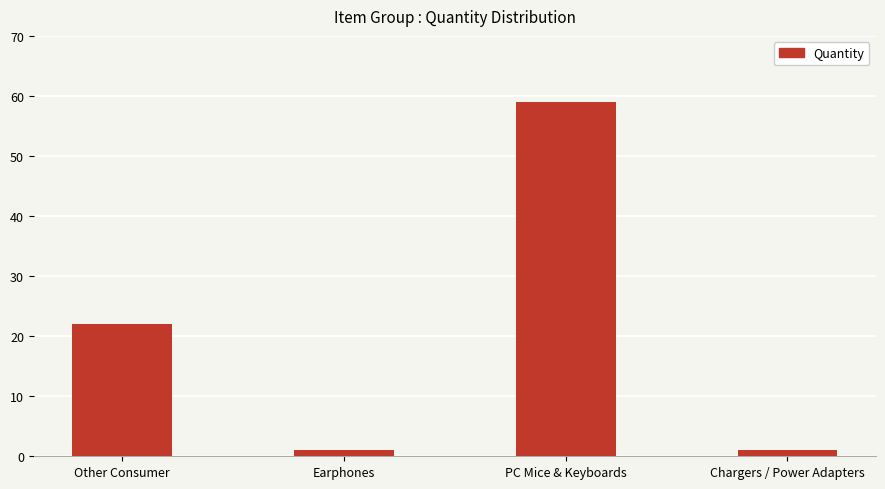

The chart shows a value of 103 at PC Mice & Keyboards. True or false?

False